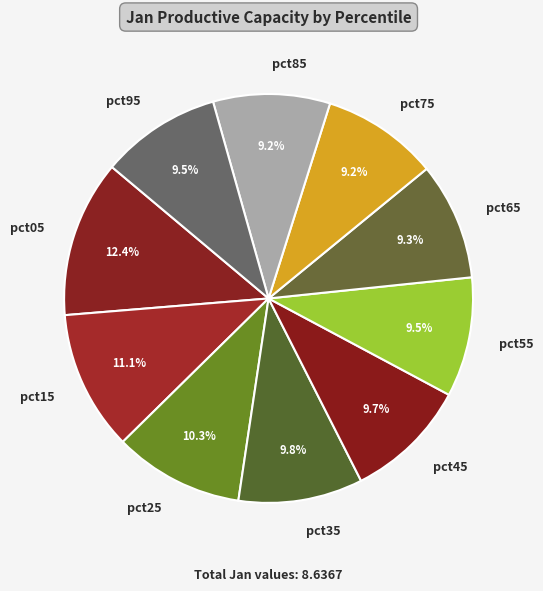

To the nearest percent, what percentage of the pie is pct25?

10%